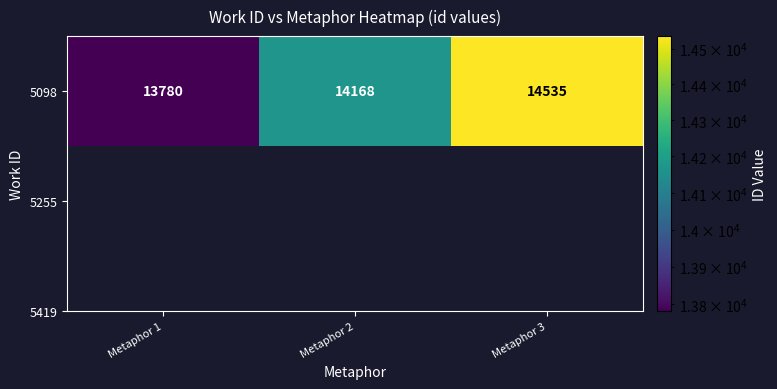

What is the maximum value shown in the chart?

14535